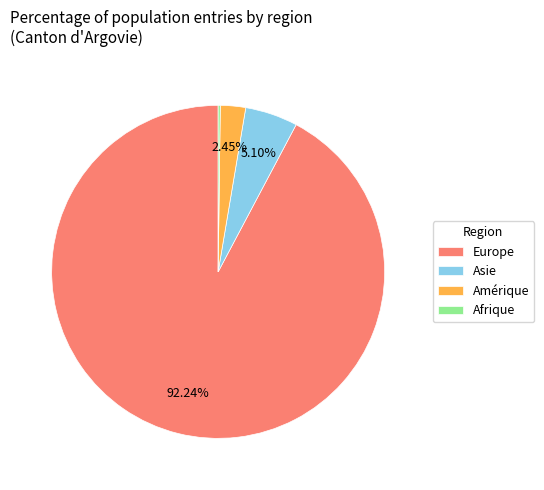

Does Europe account for over 50% of the chart?

Yes